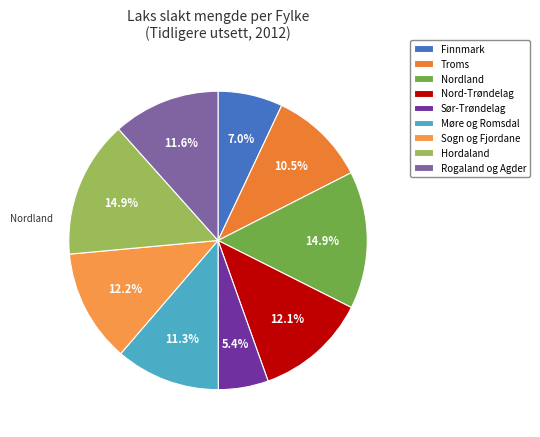

To the nearest percent, what is the difference between the largest and smallest slice percentages?

9%